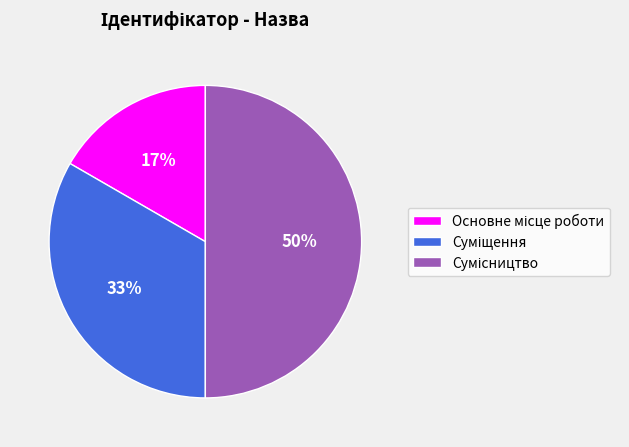

To the nearest percent, what is the average slice percentage?

33%